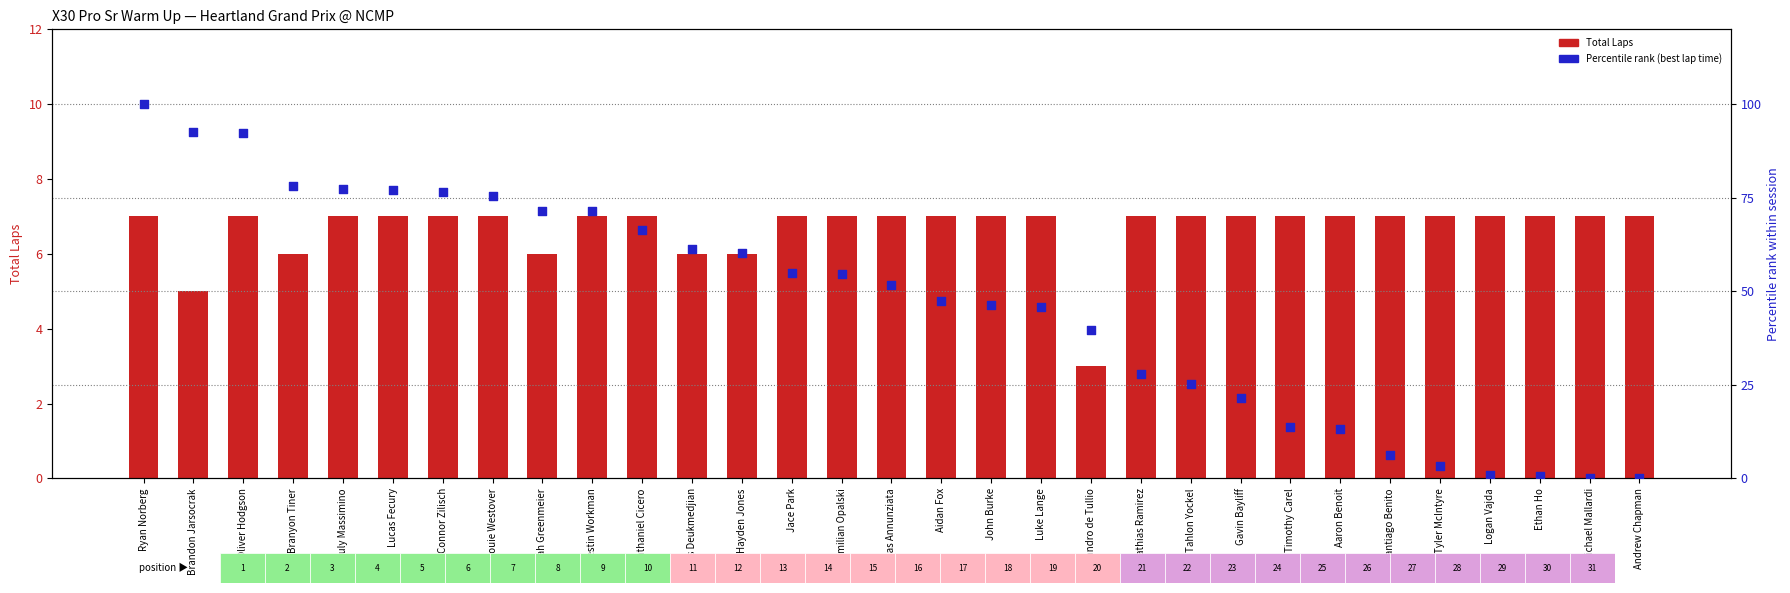

Which series has the largest total across all categories?

Percentile rank (best lap)